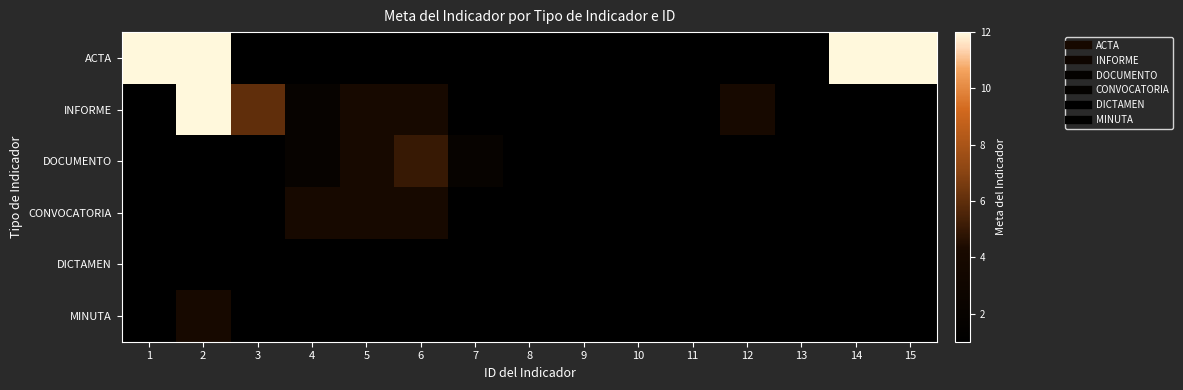

Reading right to left, transcribe all the data shown in this chart.

ACTA: 15=12	14=12	13=1	12=1	11=1	10=1	9=1	8=1	7=1	6=1	5=1	4=1	3=1	2=12	1=12
INFORME: 15=1	14=1	13=1	12=4	11=1	10=1	9=1	8=1	7=1	6=4	5=4	4=2	3=6	2=12	1=1
DOCUMENTO: 15=1	14=1	13=1	12=1	11=1	10=1	9=1	8=1	7=2	6=5	5=4	4=2	3=1	2=1	1=1
CONVOCATORIA: 15=1	14=1	13=1	12=1	11=1	10=1	9=1	8=1	7=1	6=4	5=4	4=4	3=1	2=1	1=1
DICTAMEN: 15=1	14=1	13=1	12=1	11=1	10=1	9=1	8=1	7=1	6=1	5=1	4=1	3=1	2=1	1=1
MINUTA: 15=1	14=1	13=1	12=1	11=1	10=1	9=1	8=1	7=1	6=1	5=1	4=1	3=1	2=4	1=1